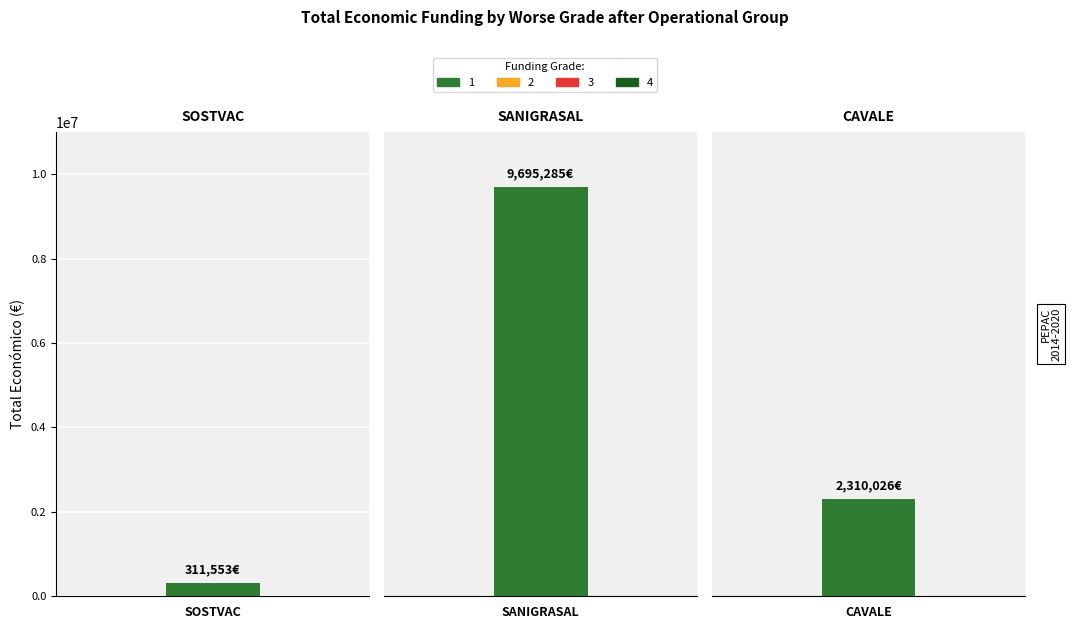

Which has a higher value, SOSTVAC or SANIGRASAL?

SANIGRASAL